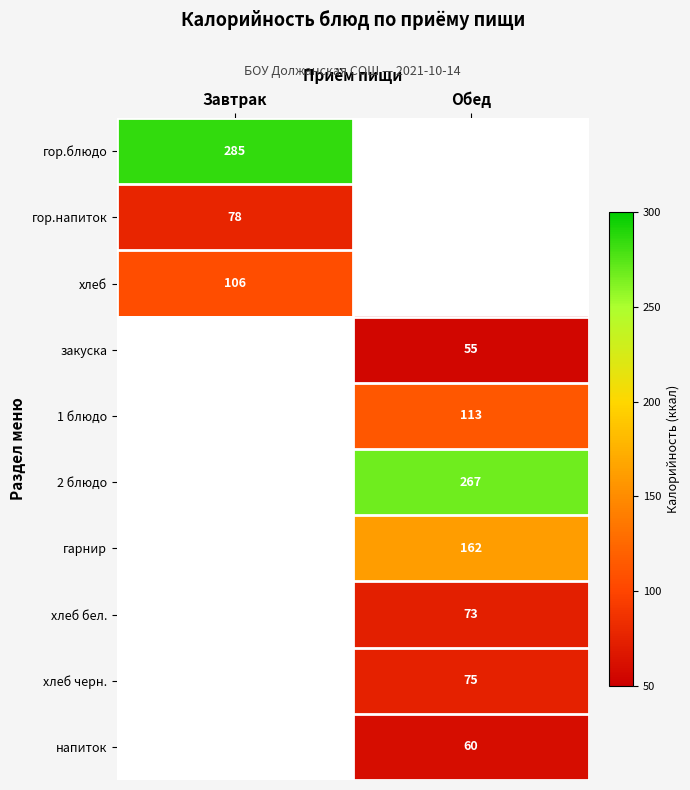

Is the value of гарнир at Обед greater than the value of напиток at Обед?

Yes